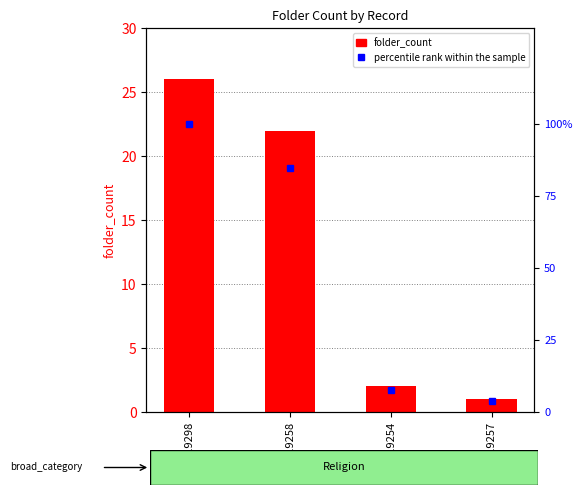

Rank the series at AH_019257 from lowest to highest value.

folder_count, percentile rank within the sample